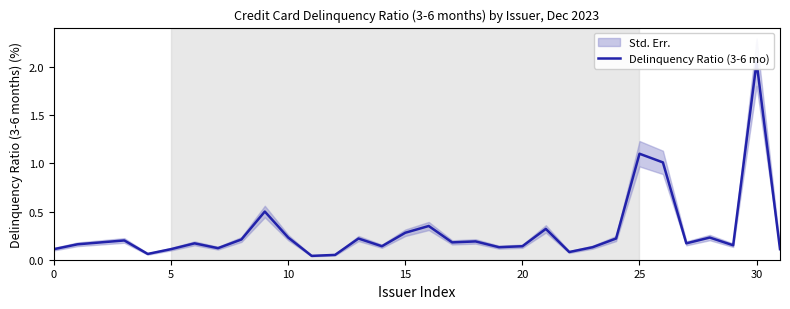

Reading left to right, list all the values displayed in this chart.

0.1	0.2	0.2	0.2	0.1	0.1	0.2	0.1	0.2	0.5	0.2	0.0	0.1	0.2	0.1	0.3	0.3	0.2	0.2	0.1	0.1	0.3	0.1	0.1	0.2	1.1	1.0	0.2	0.2	0.1	2.0	0.1